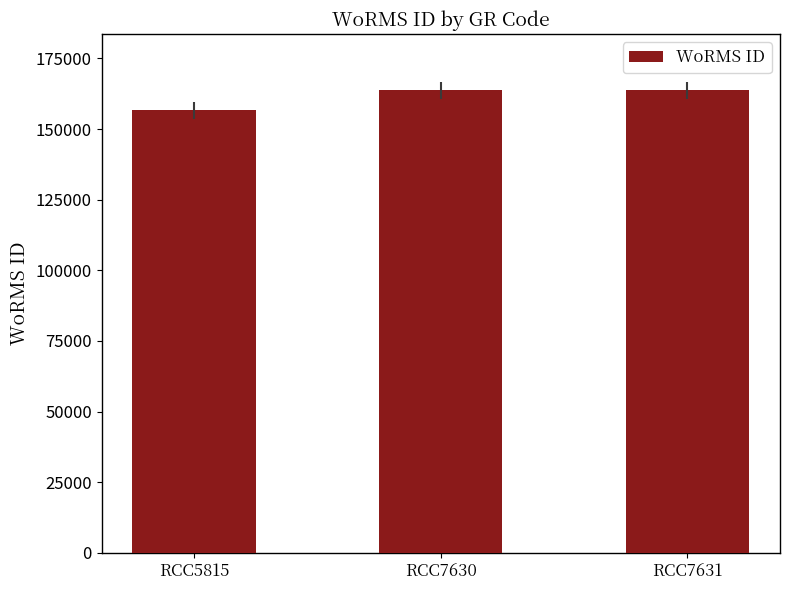

How many values are between 156598 and 163646?

3